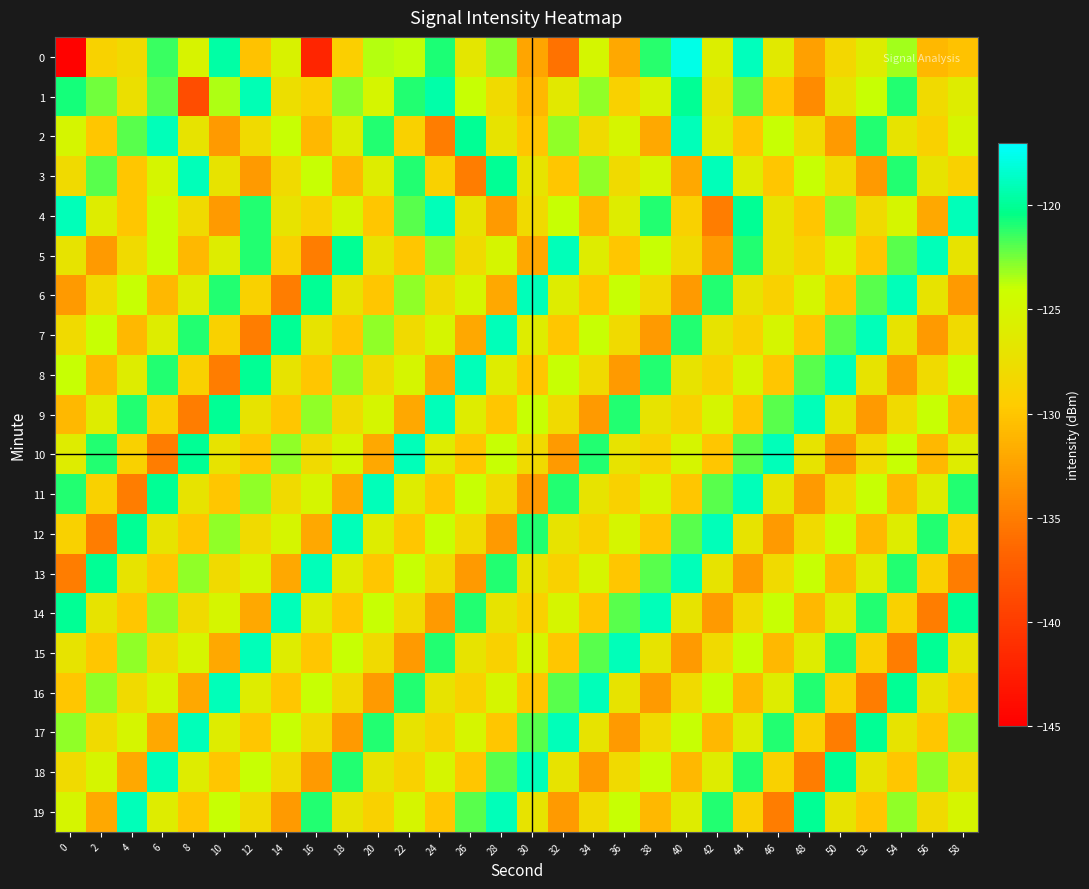

Between 22 and 4, which is larger?

22